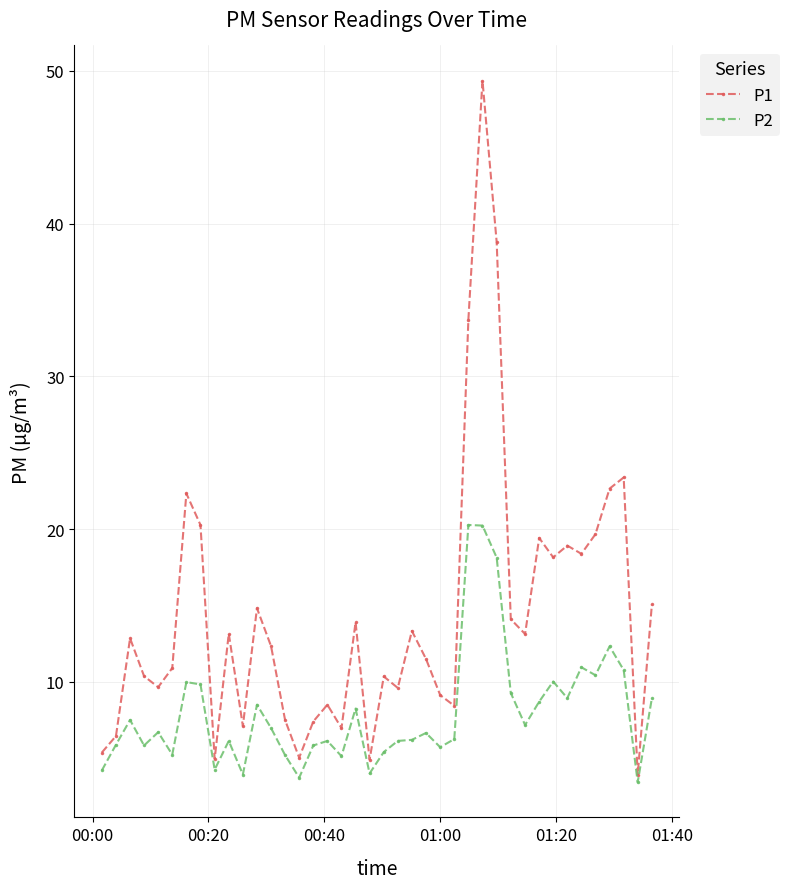

True or false: P1 has more than 0 interior local peaks.

True